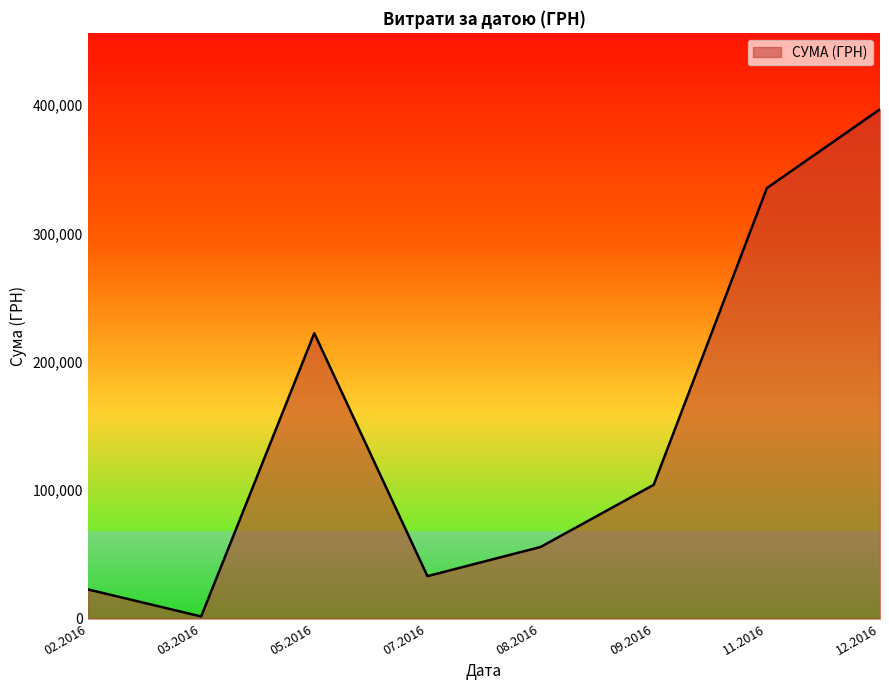

List the labels in order of value, largest first.

12.2016, 11.2016, 05.2016, 09.2016, 08.2016, 07.2016, 02.2016, 03.2016